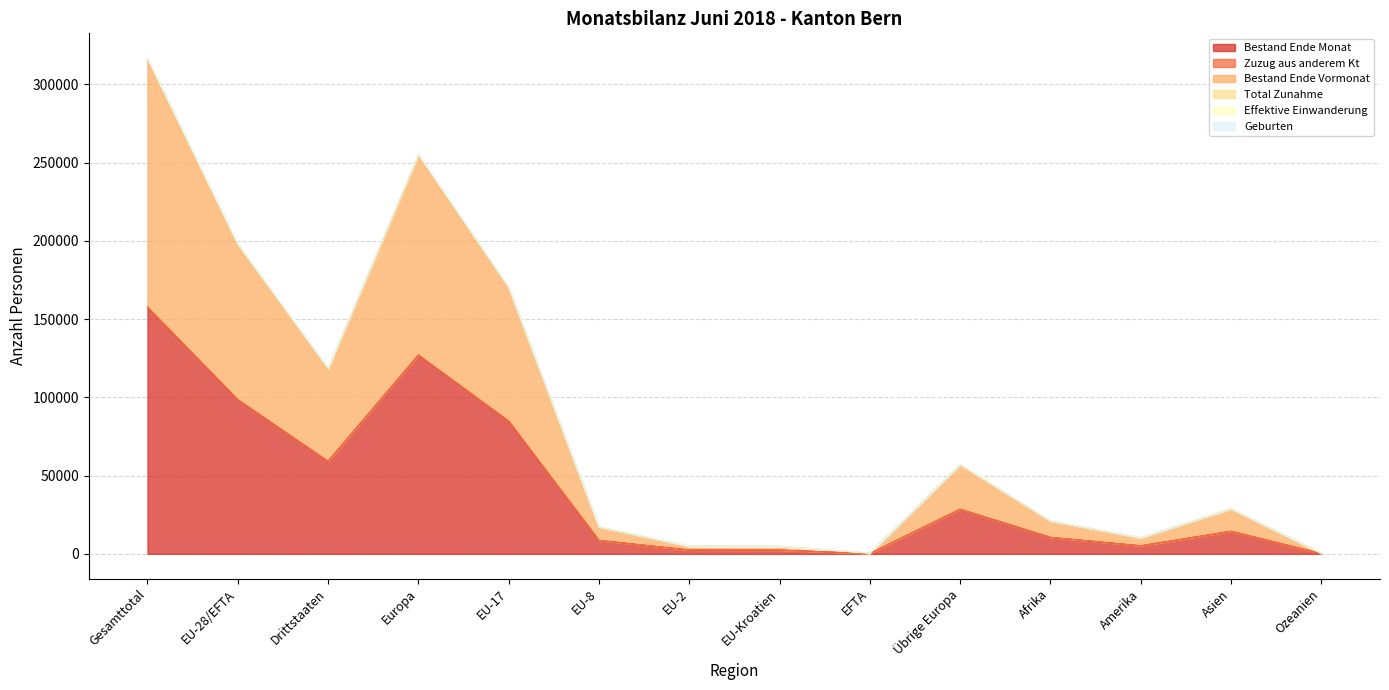

Reading right to left, what are all the values shown in this chart?

Bestand Ende Monat: Ozeanien=204	Asien=14415	Amerika=5150	Afrika=10539	Übrige Europa=28530	EFTA=240	EU-Kroatien=2388	EU-2=2457	EU-8=8584	EU-17=84799	Europa=126998	Drittstaaten=59112	EU-28/EFTA=98468	Gesamttotal=157580
Zuzug aus anderem Kt: Ozeanien=411	Asien=28911	Amerika=10386	Afrika=21148	Übrige Europa=57192	EFTA=481	EU-Kroatien=4787	EU-2=4952	EU-8=17352	EU-17=170494	Europa=255258	Drittstaaten=118600	EU-28/EFTA=198066	Gesamttotal=316666
Bestand Ende Vormonat: Ozeanien=403	Asien=28769	Amerika=10323	Afrika=21014	Übrige Europa=57047	EFTA=480	EU-Kroatien=4779	EU-2=4915	EU-8=17145	EU-17=169785	Europa=254151	Drittstaaten=118106	EU-28/EFTA=197104	Gesamttotal=315210
Total Zunahme: Ozeanien=411	Asien=28933	Amerika=10389	Afrika=21178	Übrige Europa=57218	EFTA=482	EU-Kroatien=4787	EU-2=4955	EU-8=17357	EU-17=170561	Europa=255360	Drittstaaten=118681	EU-28/EFTA=198142	Gesamttotal=316823
Effektive Einwanderung: Ozeanien=408	Asien=28883	Amerika=10359	Afrika=21121	Übrige Europa=57151	EFTA=481	EU-Kroatien=4784	EU-2=4947	EU-8=17274	EU-17=170228	Europa=254865	Drittstaaten=118473	EU-28/EFTA=197714	Gesamttotal=316187